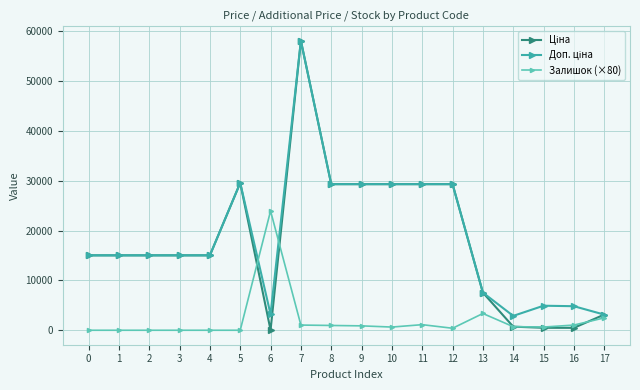

At which category is the sum across all series the highest?

7